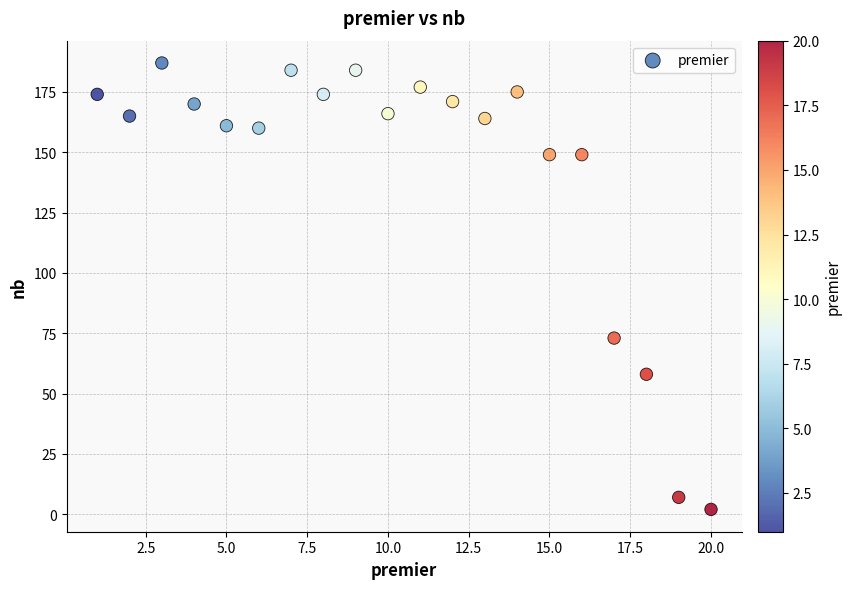

What Y value in the scatter plot is closest to 94?

73